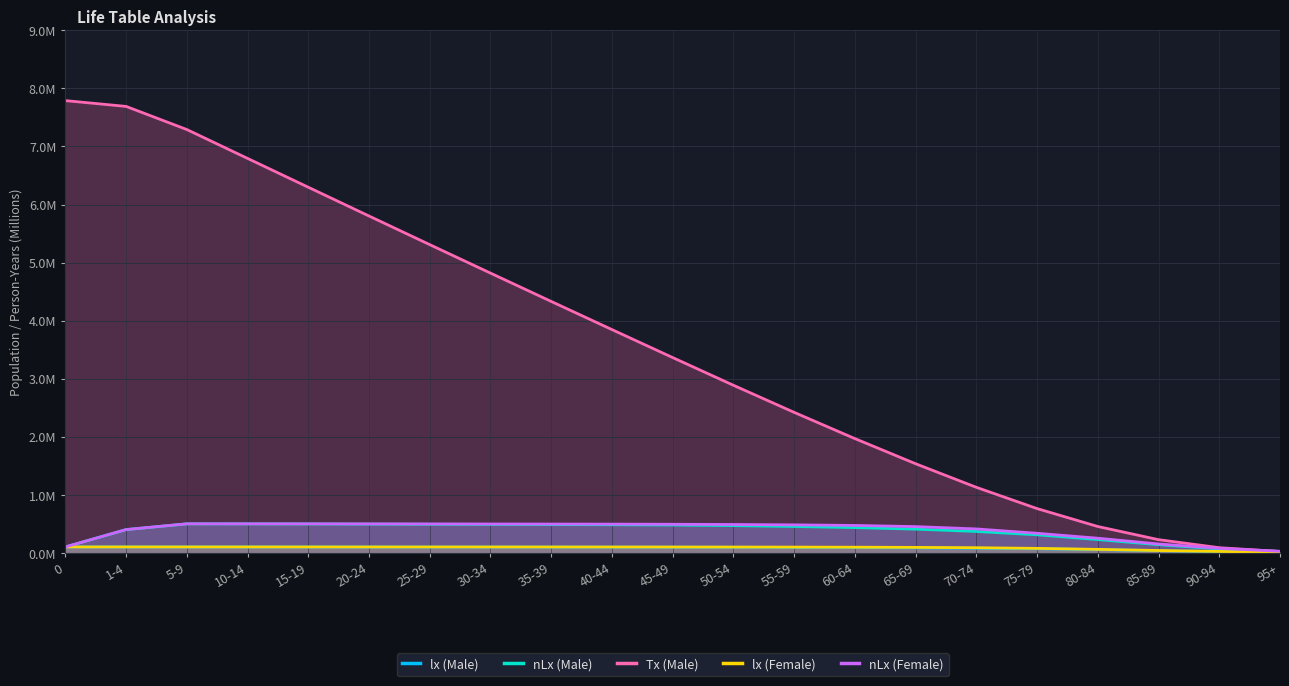

Does the chart display data point markers on the line(s)?

No